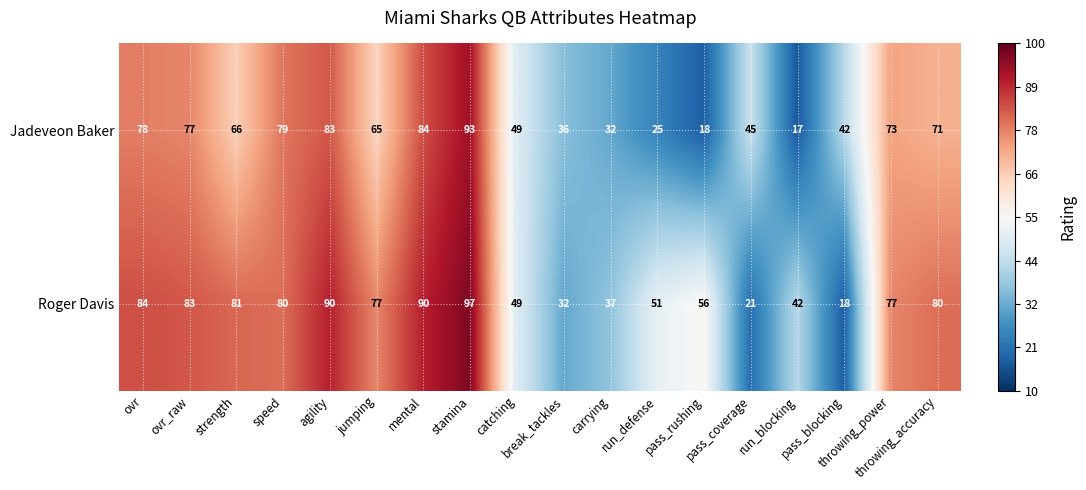

What is the sum of all Jadeveon Baker values?

1033